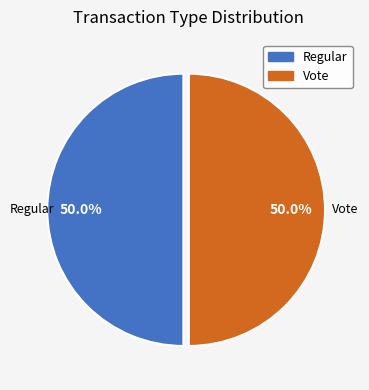

True or false: Vote accounts for 50% of the total.

True